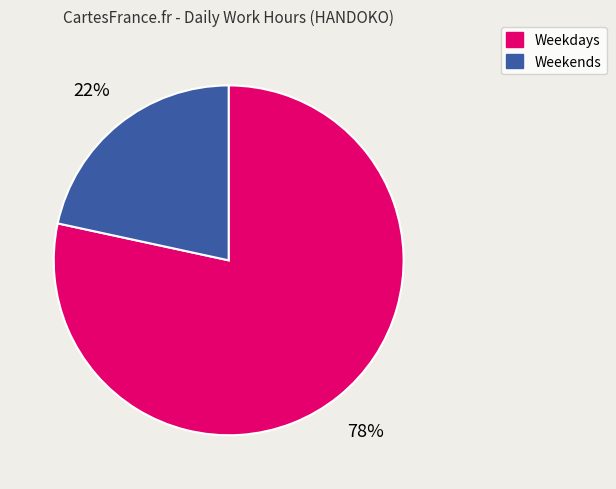

Does any single category account for the majority?

Yes